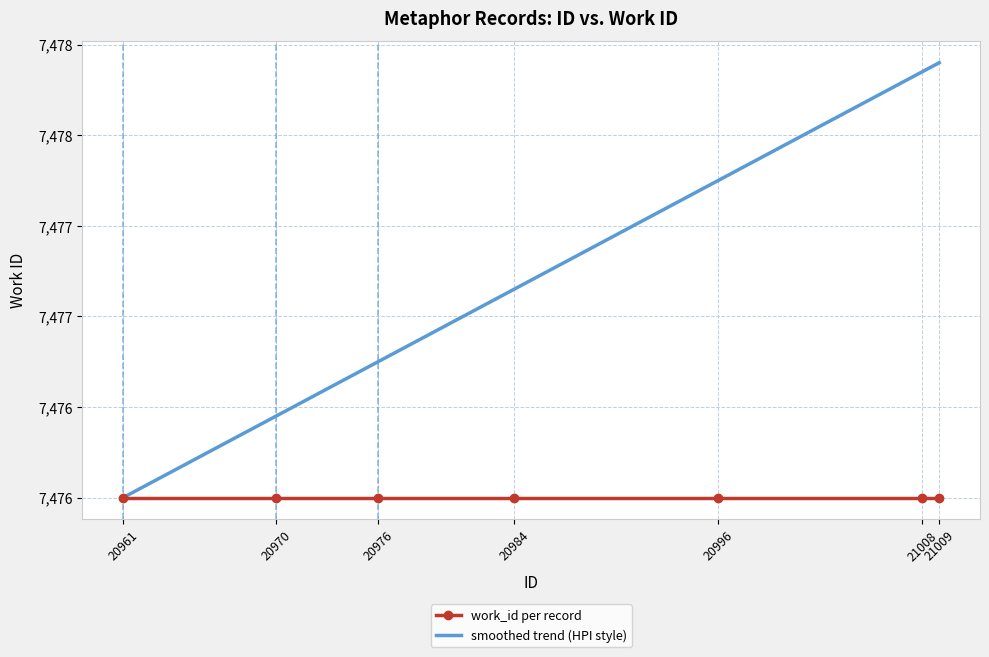

What is the value of the smoothed trend (HPI style) point at the 7th from the left?

7478.4